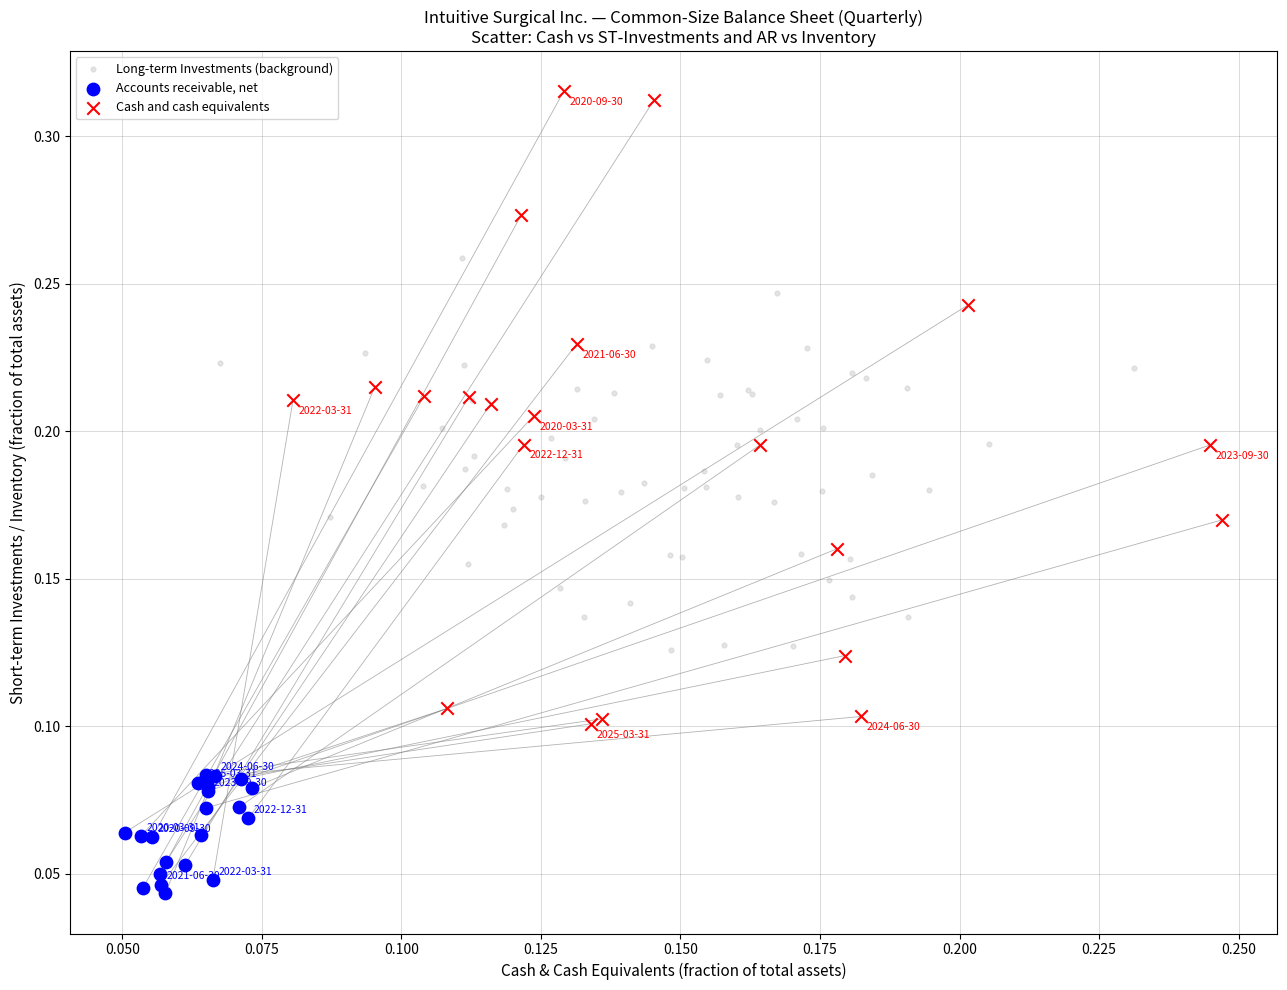

Which series contains the highest Y value?

Cash and cash equivalents